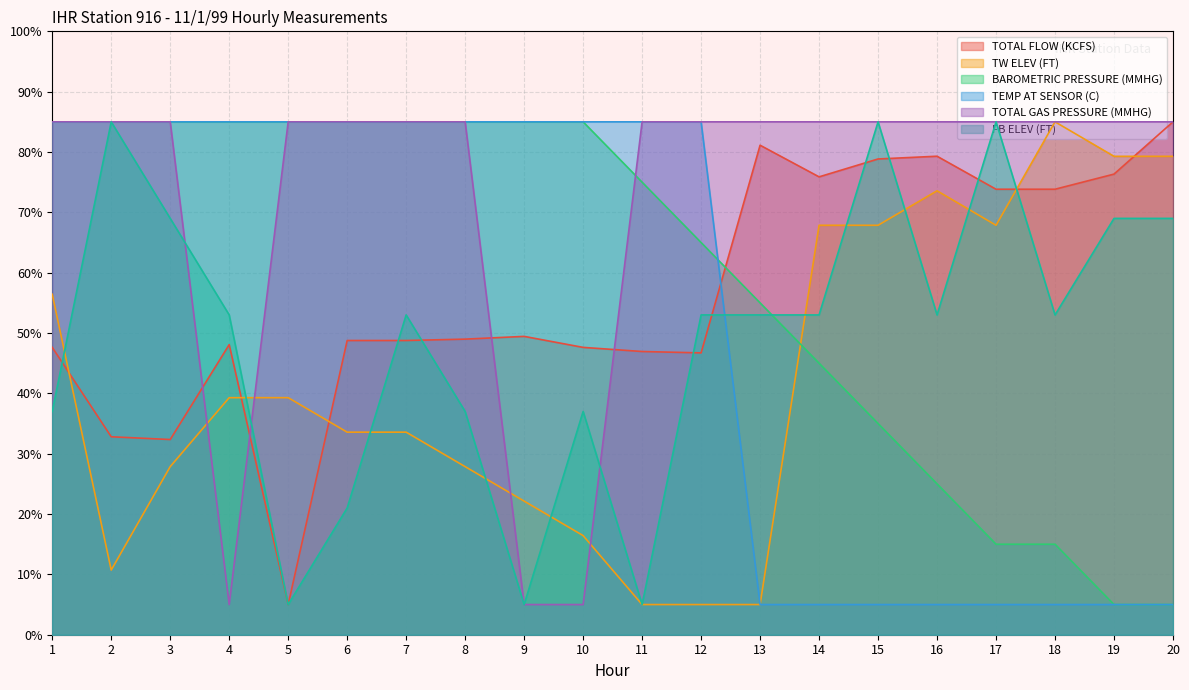

Reading left to right, extract all data points from this chart.

TOTAL FLOW (KCFS): 47.6	32.8	32.4	48.1	5.0	48.8	48.8	49.0	49.4	47.6	46.9	46.7	81.1	75.9	78.8	79.3	73.8	73.8	76.3	85.0
TW ELEV (FT): 56.4	10.7	27.9	39.3	39.3	33.6	33.6	27.9	22.1	16.4	5.0	5.0	5.0	67.9	67.9	73.6	67.9	85.0	79.3	79.3
BAROMETRIC PRESSURE (MMHG): 85.0	85.0	85.0	85.0	85.0	85.0	85.0	85.0	85.0	85.0	75.0	65.0	55.0	45.0	35.0	25.0	15.0	15.0	5.0	5.0
TEMP AT SENSOR (C): 85.0	85.0	85.0	85.0	85.0	85.0	85.0	85.0	85.0	85.0	85.0	85.0	5.0	5.0	5.0	5.0	5.0	5.0	5.0	5.0
TOTAL GAS PRESSURE (MMHG): 85.0	85.0	85.0	5.0	85.0	85.0	85.0	85.0	5.0	5.0	85.0	85.0	85.0	85.0	85.0	85.0	85.0	85.0	85.0	85.0
FB ELEV (FT): 37.0	85.0	69.0	53.0	5.0	21.0	53.0	37.0	5.0	37.0	5.0	53.0	53.0	53.0	85.0	53.0	85.0	53.0	69.0	69.0